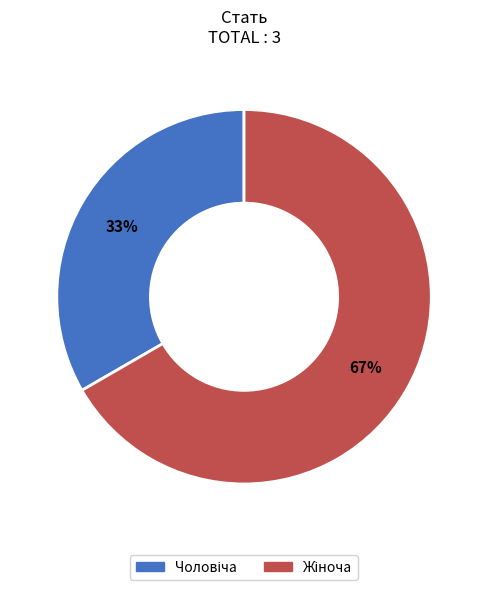

Is there a majority slice in this chart?

Yes